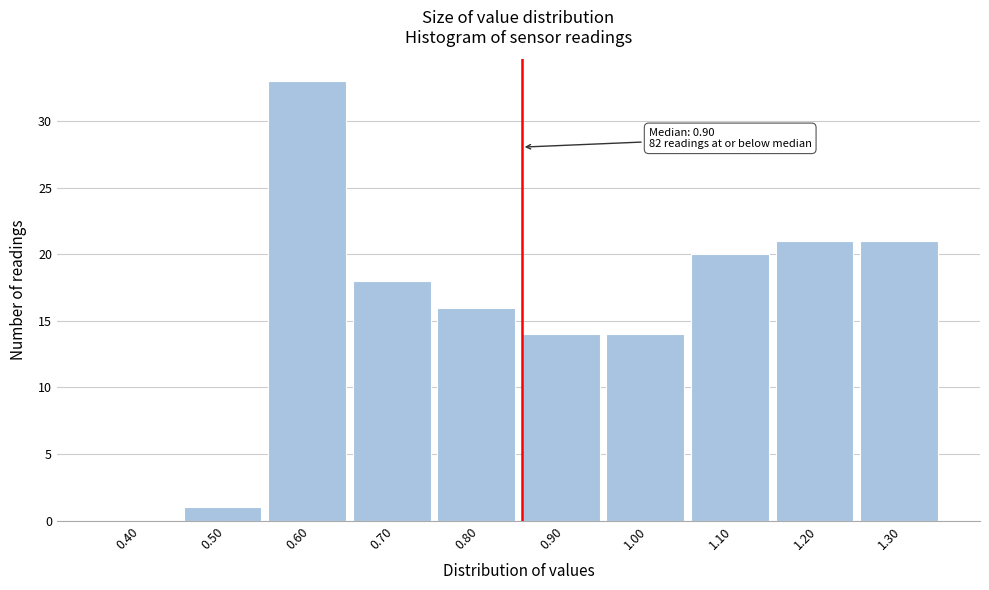

Reading right to left, what are all the values shown in this chart?

1.30=21	1.20=21	1.10=20	1.00=14	0.90=14	0.80=16	0.70=18	0.60=33	0.50=1	0.40=0